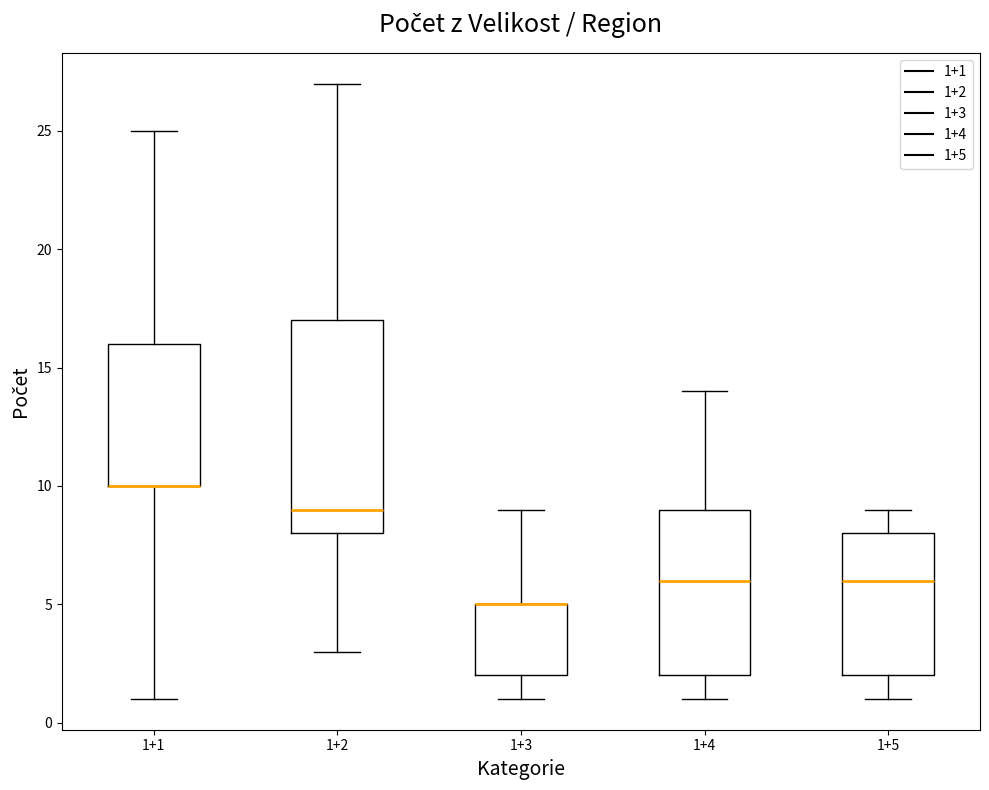

Reading left to right, read every box against the y-axis: the position of its median line, the range the box covers, and the ends of its whiskers. The values are not printed on the chart, so give them approximately, as read against the axis.

1+1: median 10 (drawn on the box's lower edge), box 10 to 16, whiskers 1 to 25
1+2: median 9, box 8 to 17, whiskers 3 to 27
1+3: median 5 (drawn on the box's upper edge), box 2 to 5, whiskers 1 to 9
1+4: median 6, box 2 to 9, whiskers 1 to 14
1+5: median 6, box 2 to 8, whiskers 1 to 9